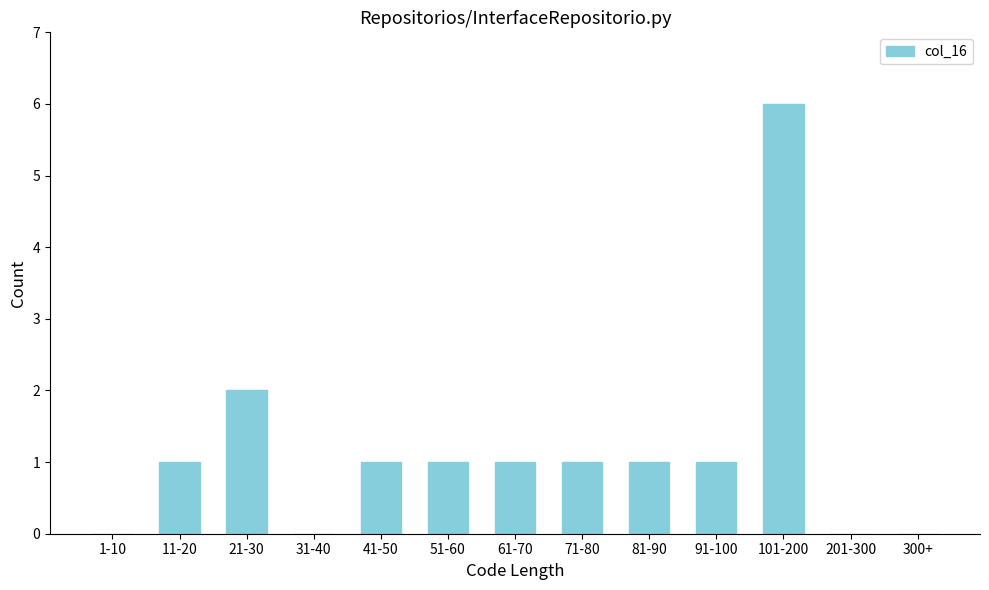

Reading right to left, what are all the values shown in this chart?

300+=0	201-300=0	101-200=6	91-100=1	81-90=1	71-80=1	61-70=1	51-60=1	41-50=1	31-40=0	21-30=2	11-20=1	1-10=0